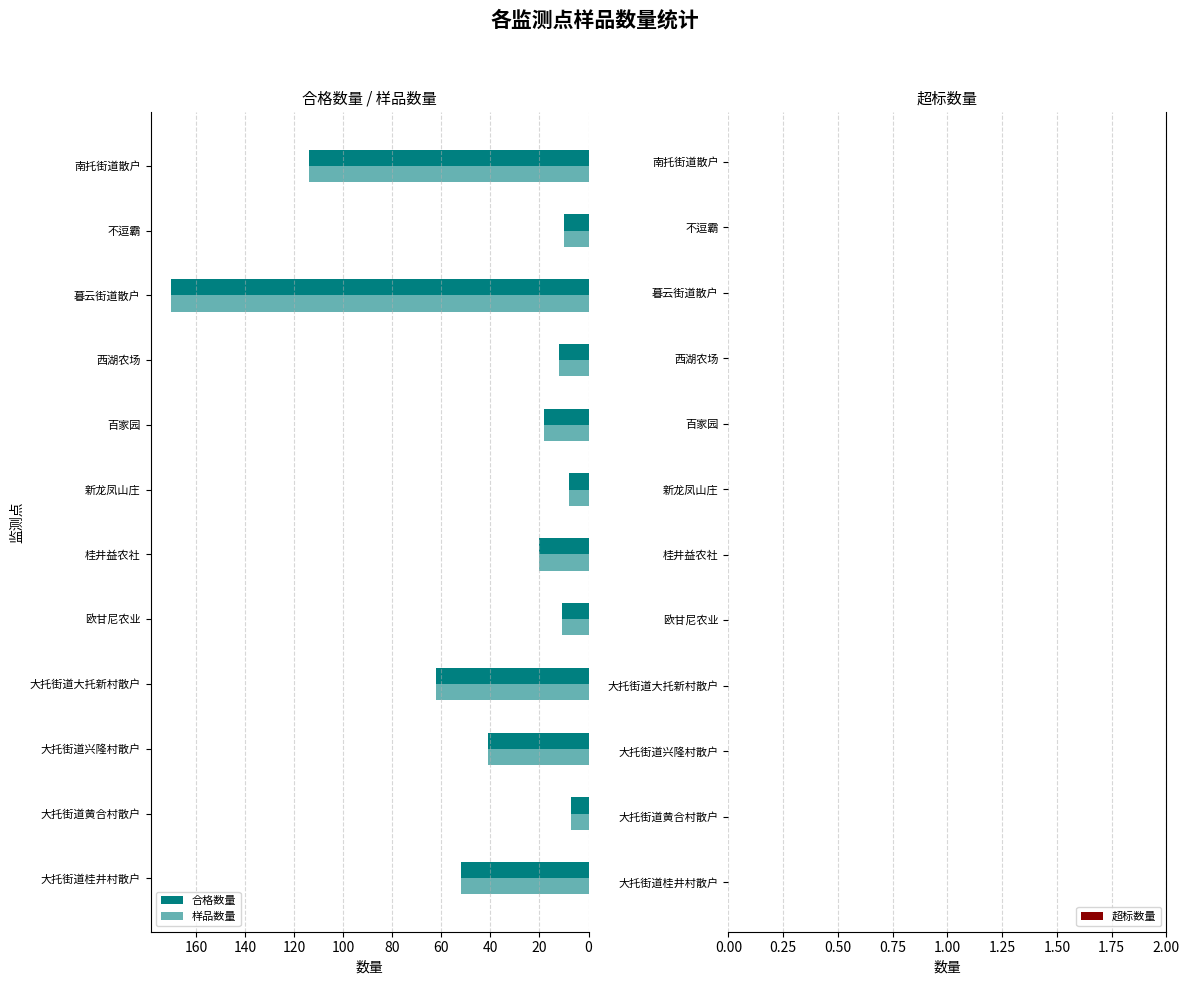

What is the greatest value displayed?

170.0